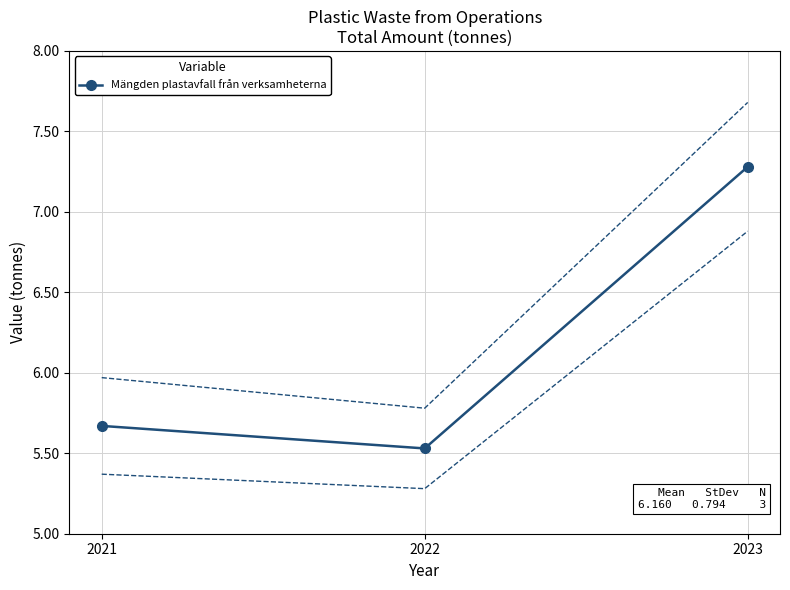

What is the value of the 2nd point from the left?

5.5